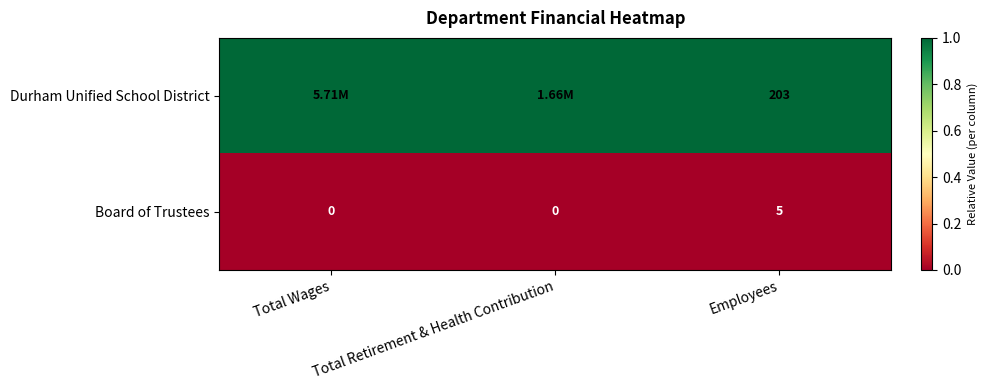

What is the difference between the maximum and minimum values in the Board of Trustees series?

5